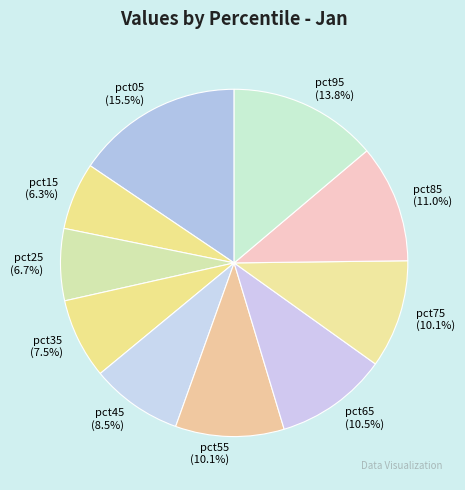

Count the number of slices in the pie.

10